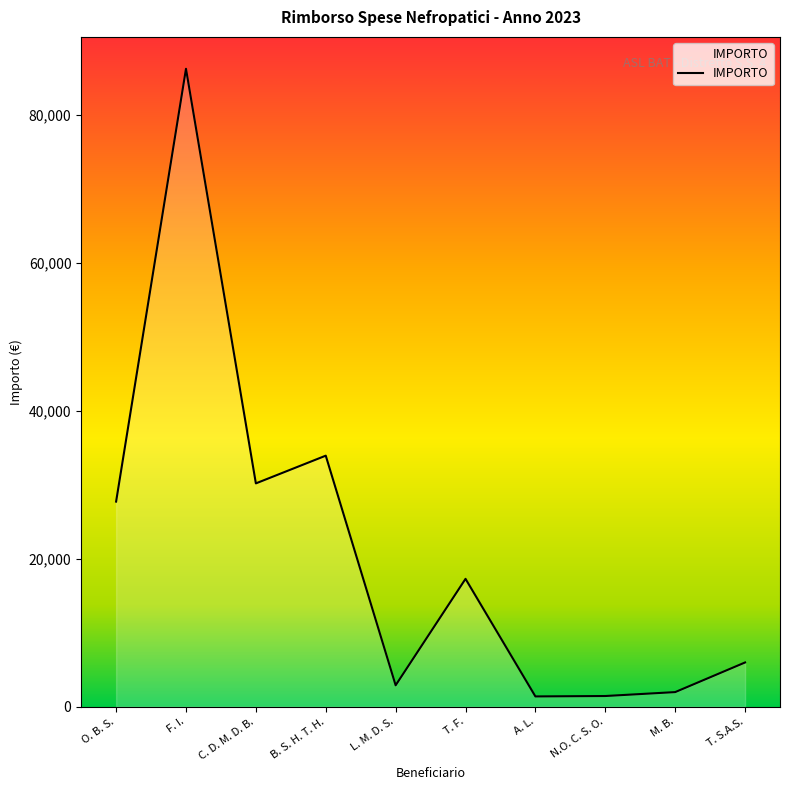

Is it true that the value at L. M. D. S. is 2900.0?

True